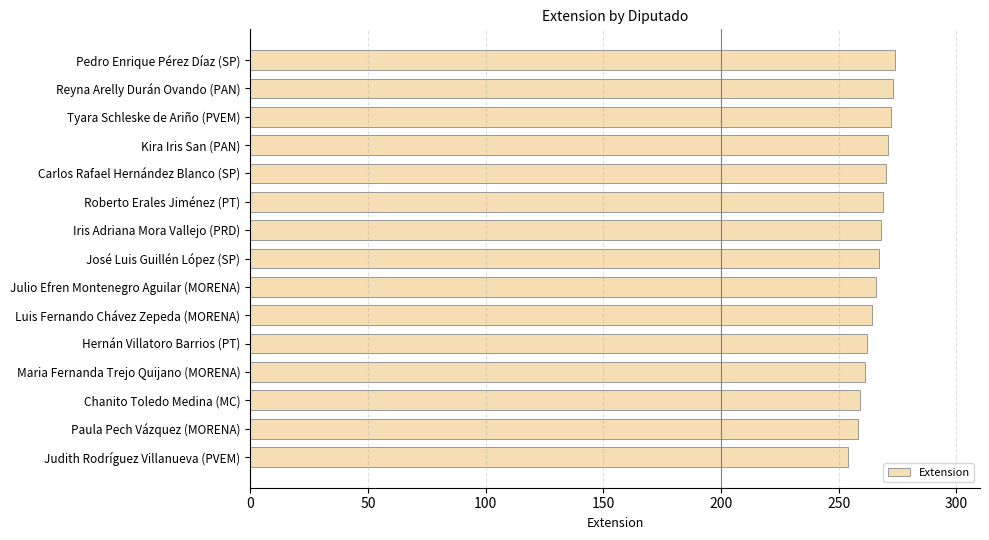

Is it true that the value at Maria Fernanda Trejo Quijano (MORENA) is 261?

True